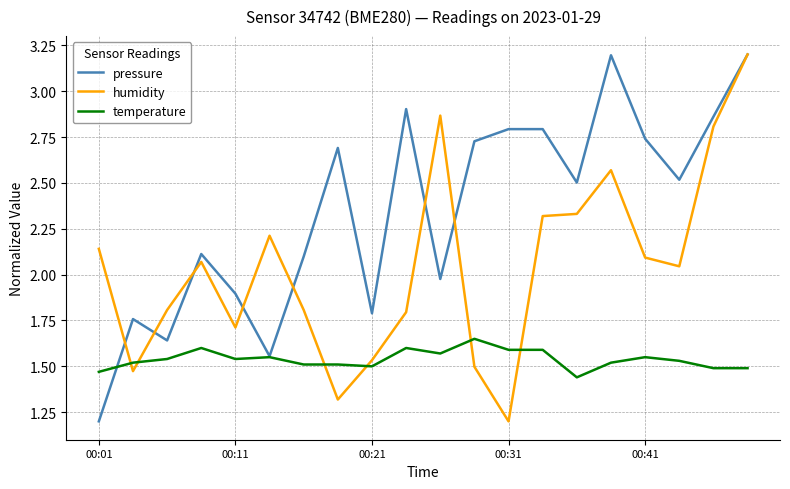

Which series has the largest total across all categories?

pressure